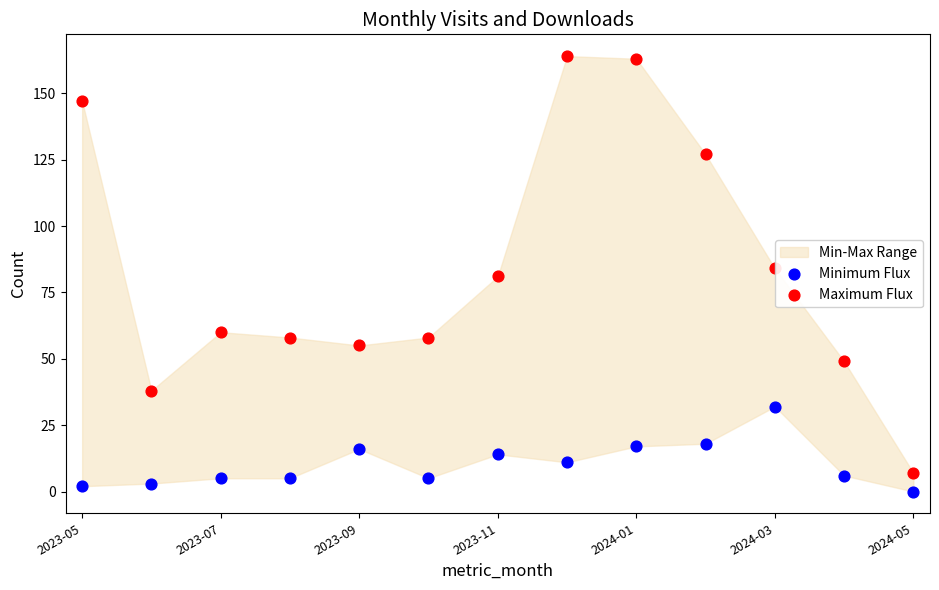

Which series contains the highest Y value?

Maximum Flux